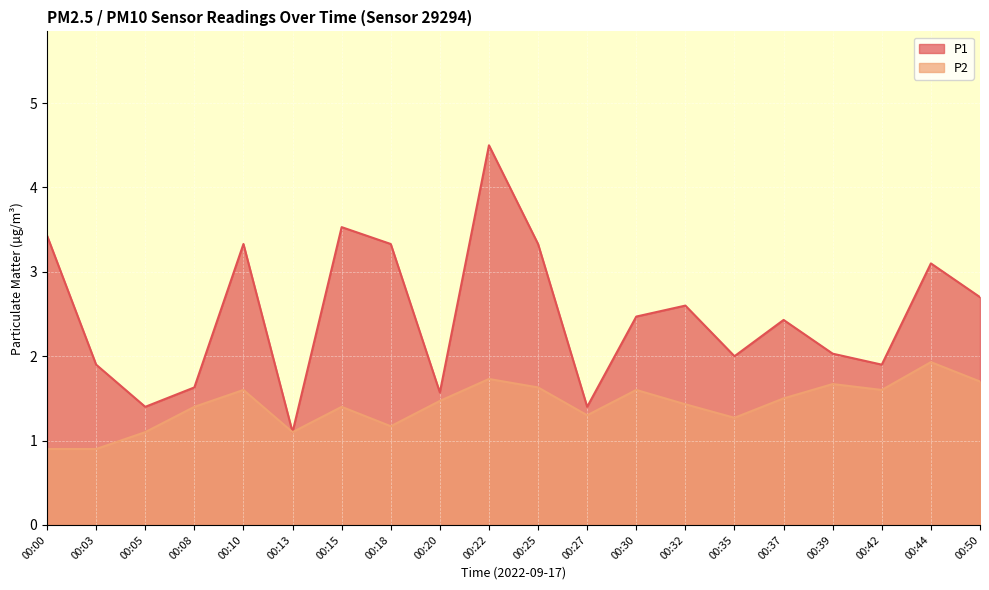

True or false: P2 has more than 1 interior local peaks.

True